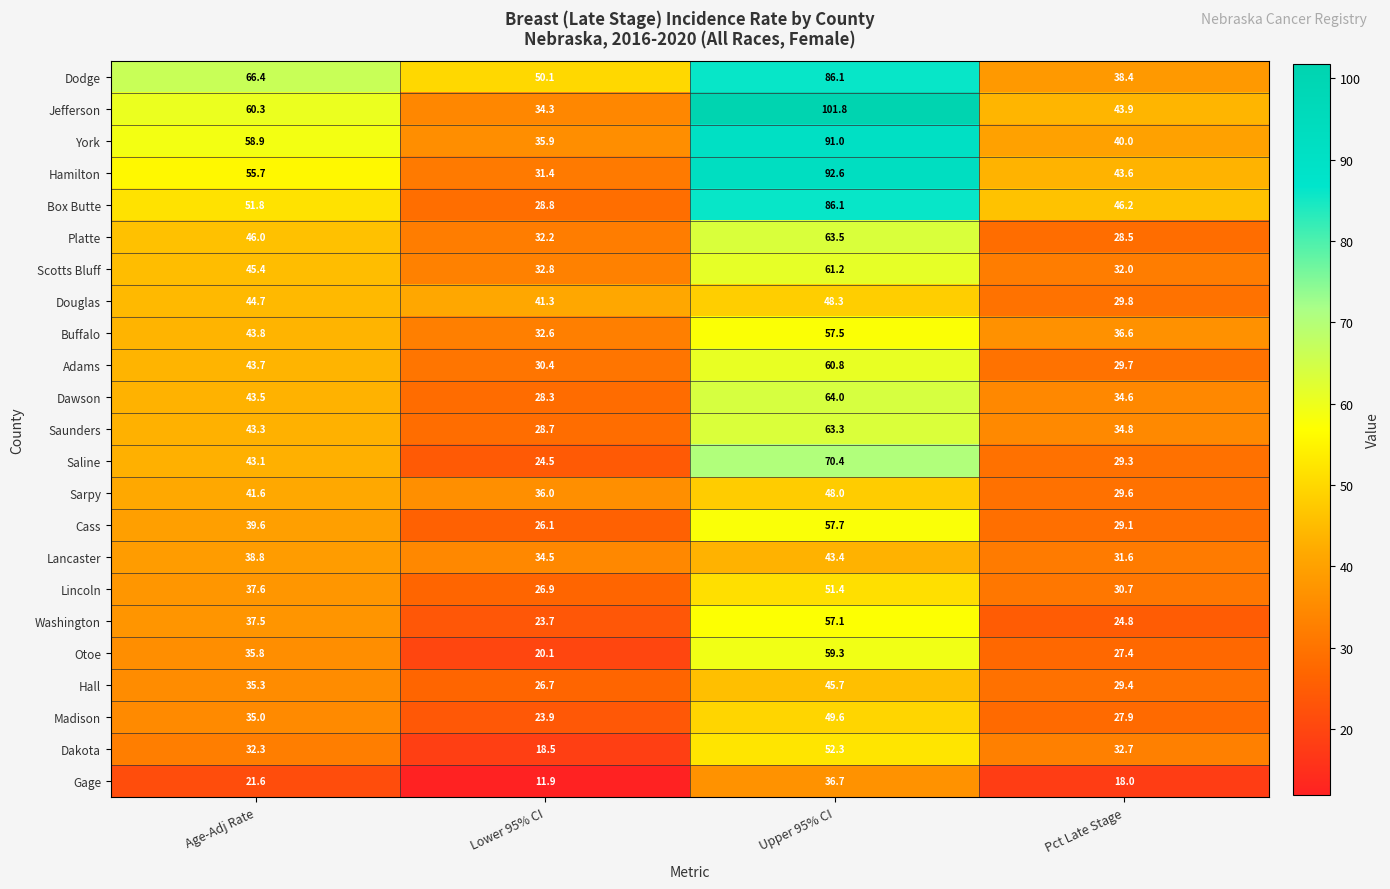

At which label does Gage reach its minimum?

Lower 95% CI